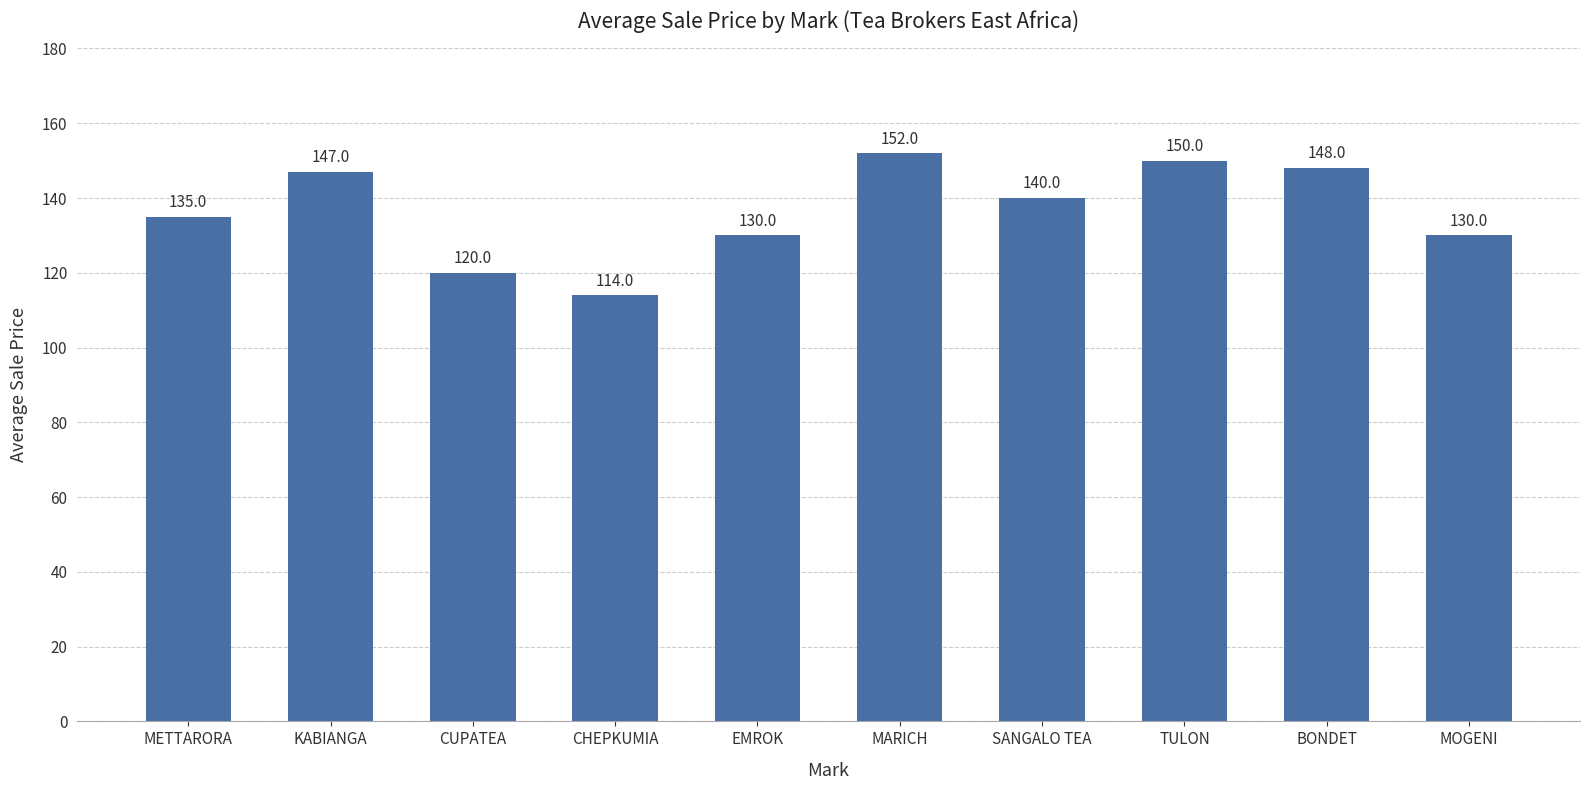

True or false: the data shows 147 at KABIANGA.

True